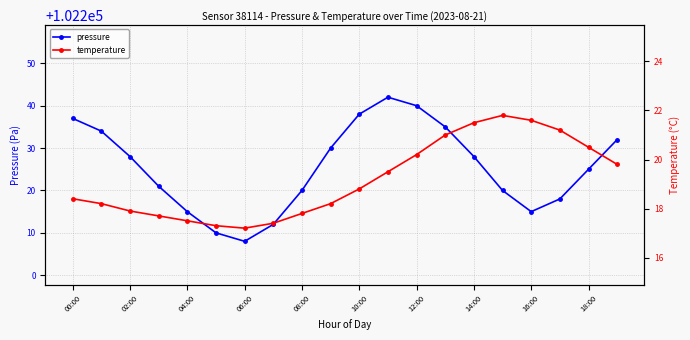

How many distinct data groups are displayed?

2